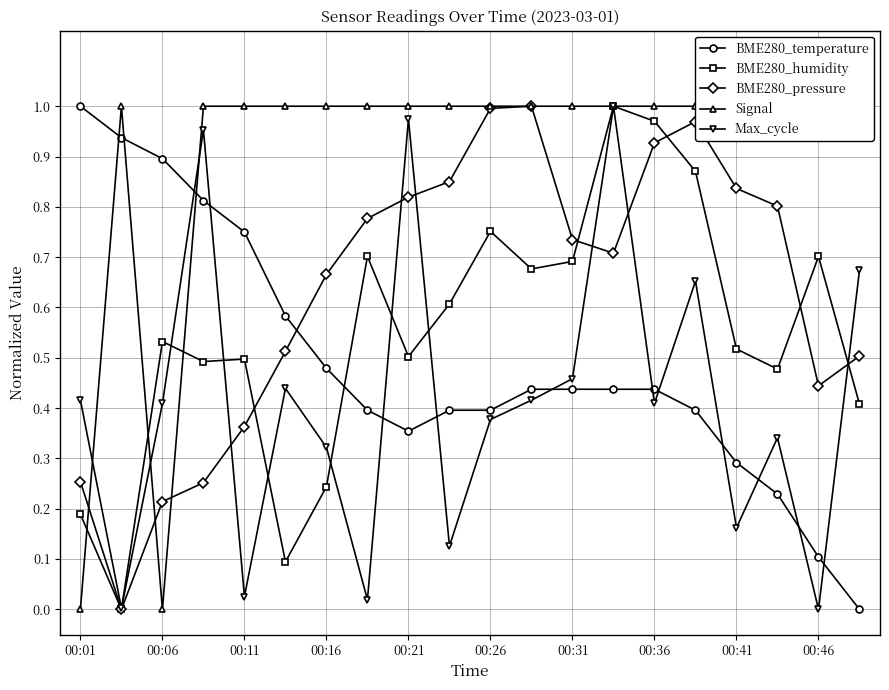

How many categories are shown in the chart?

20